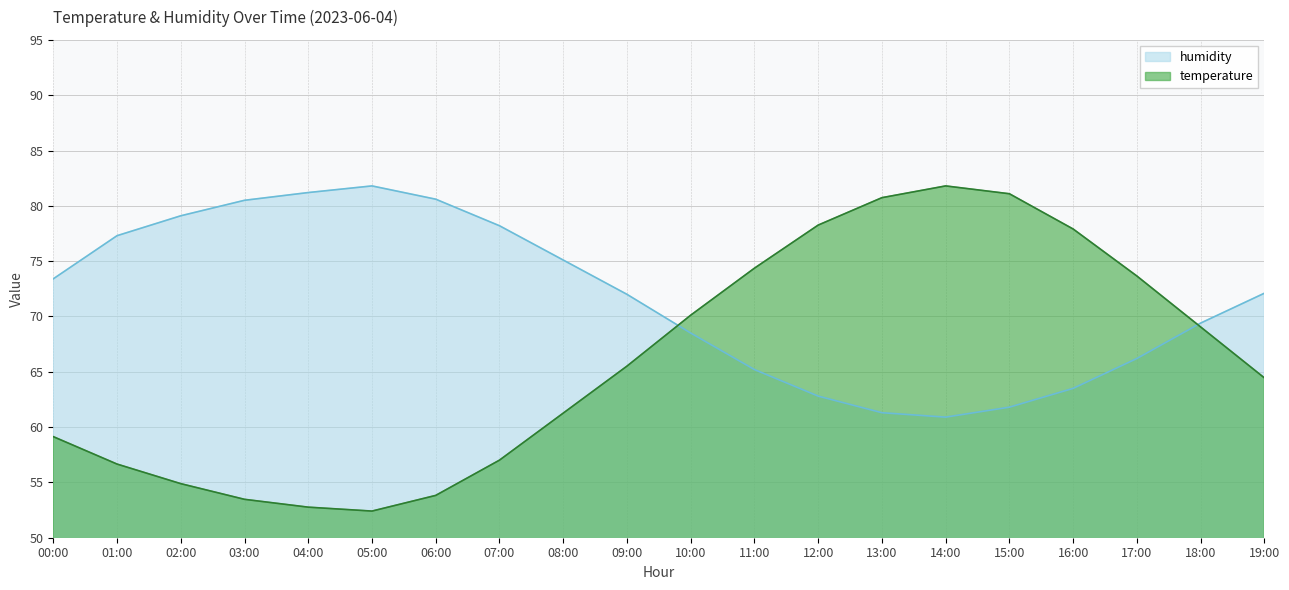

Does the chart have visible grid lines?

Yes